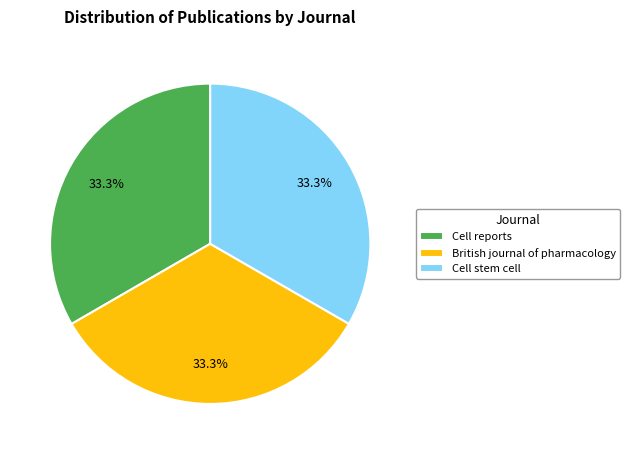

Does any single category account for the majority?

No